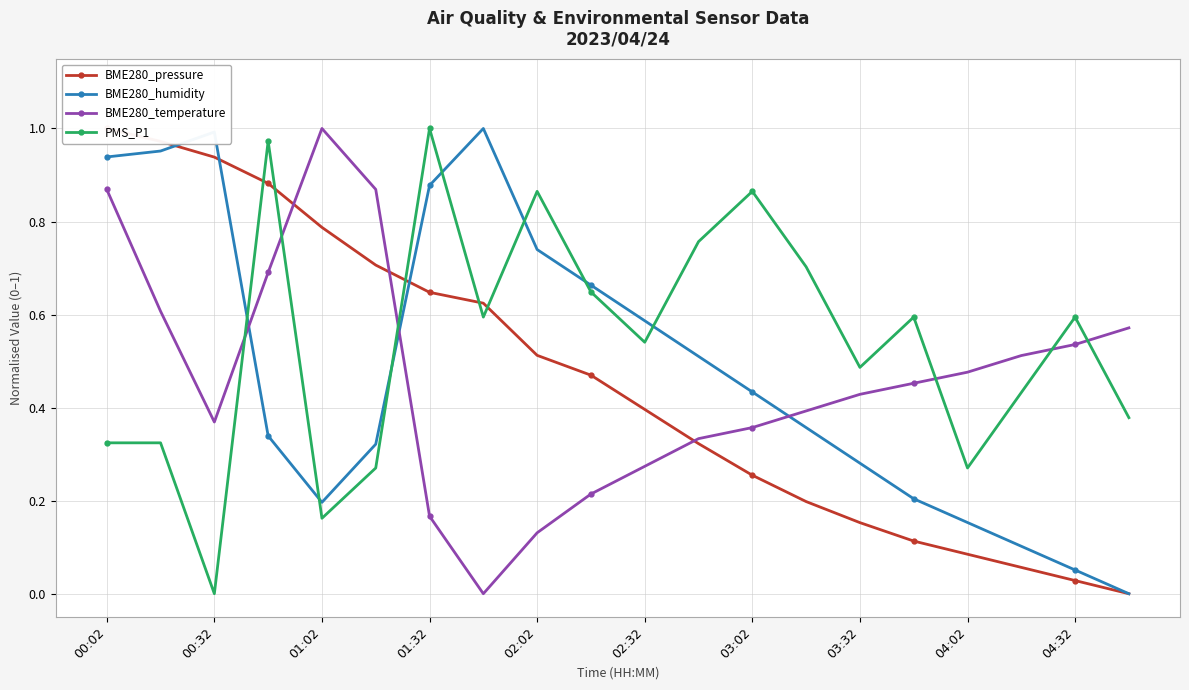

Which category has the lowest value across all series?

19